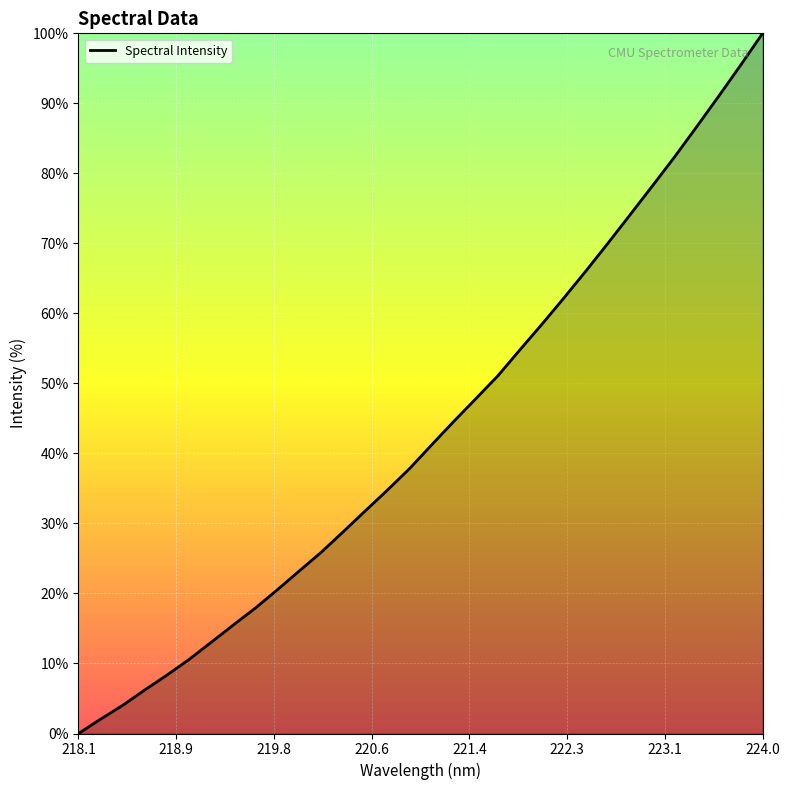

What is the greatest value displayed?

100.0